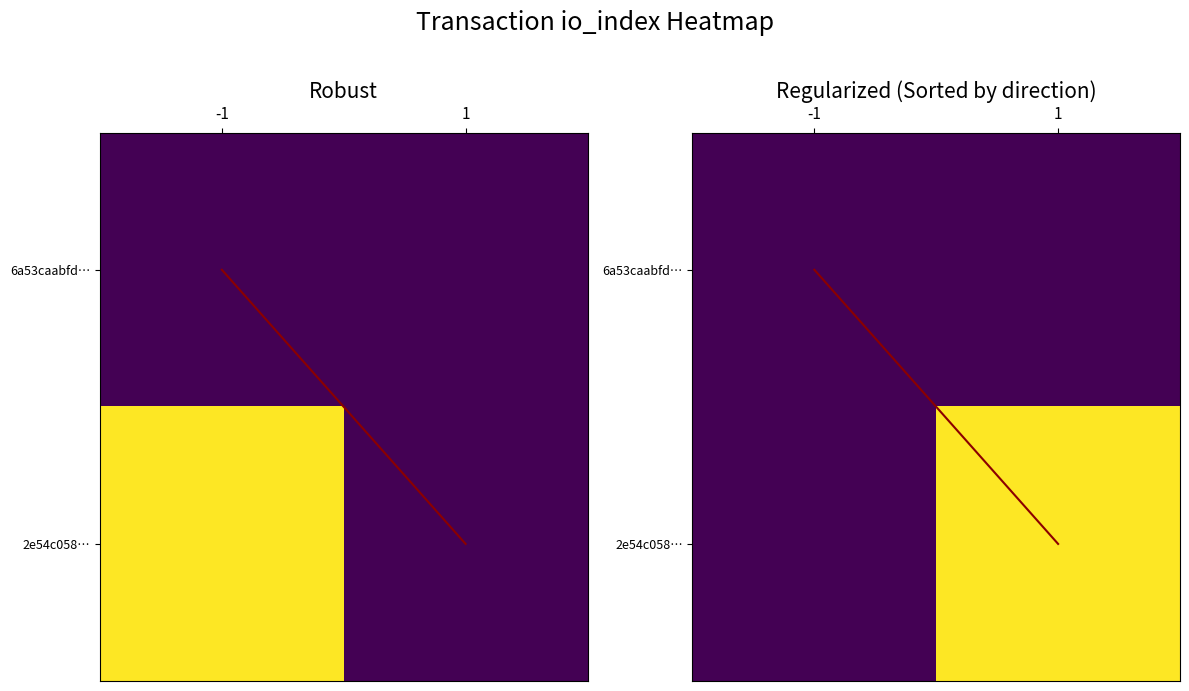

At which category does the chart reach its minimum across all series?

-1